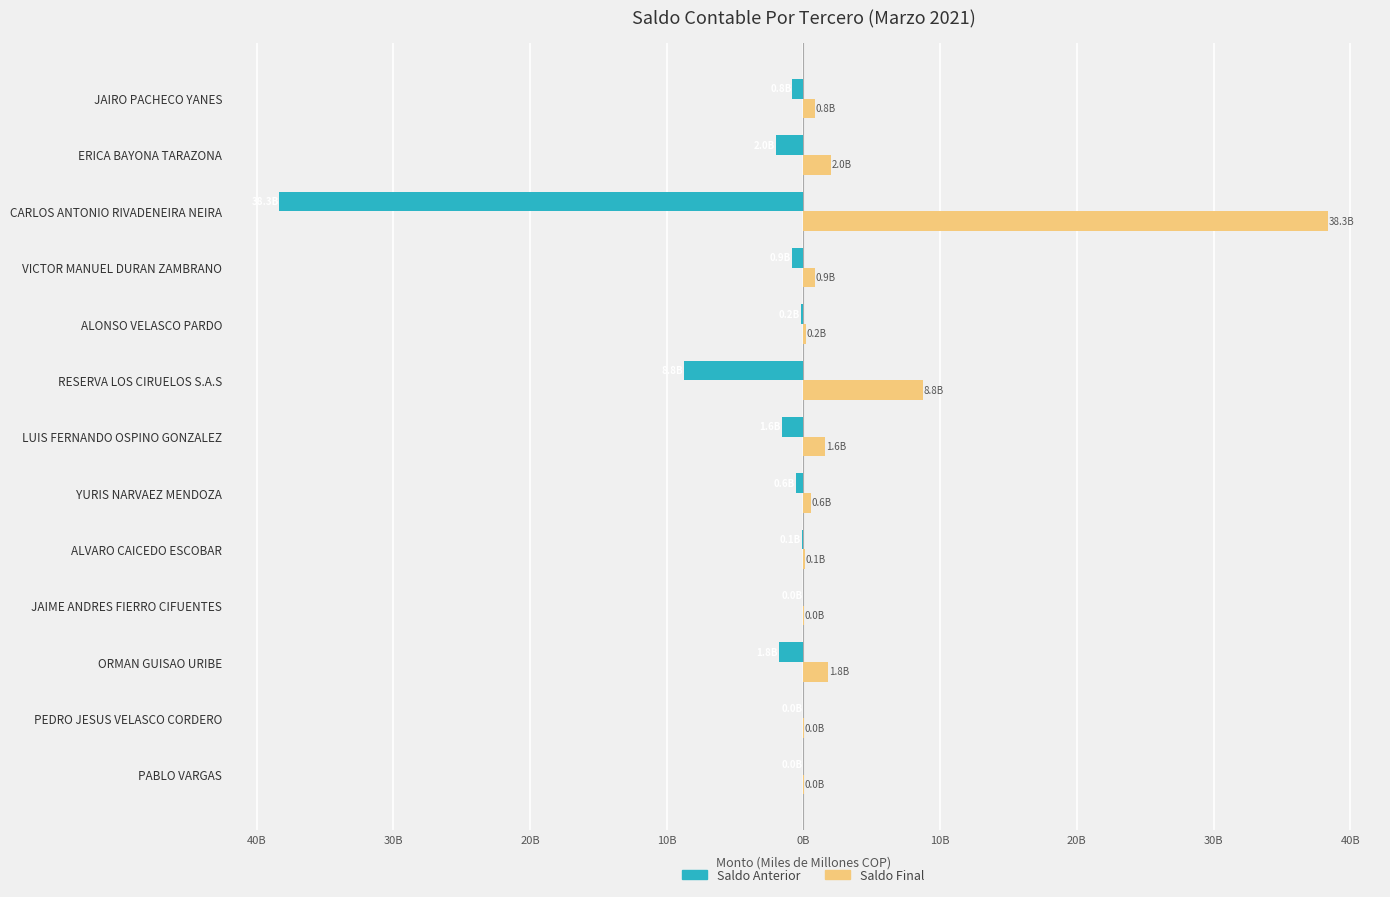

Which series has the largest total across all categories?

Saldo Final